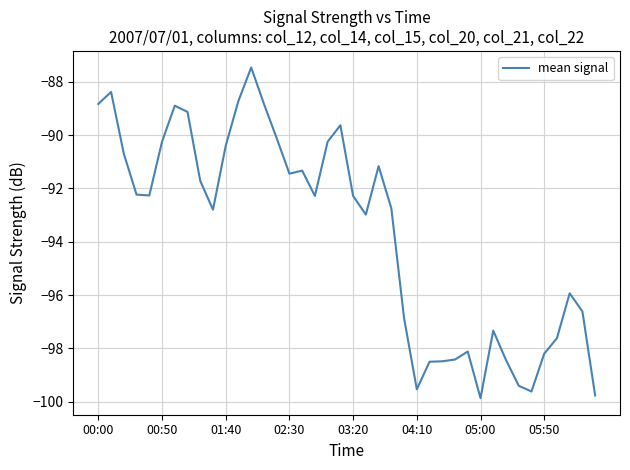

What is the smallest value displayed?

-99.9